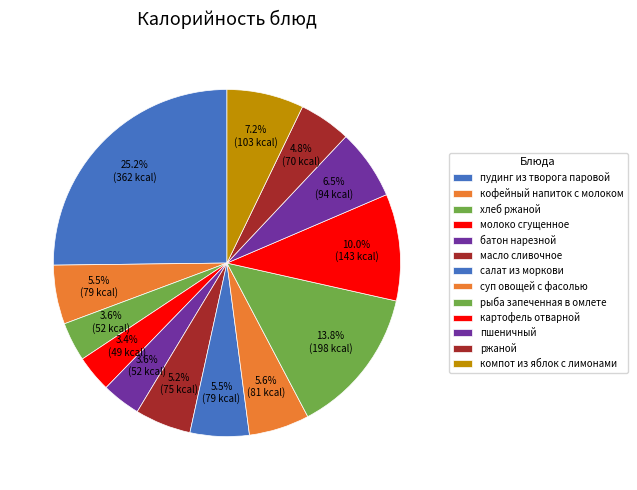

What portion of the pie excludes масло сливочное?

94.8%